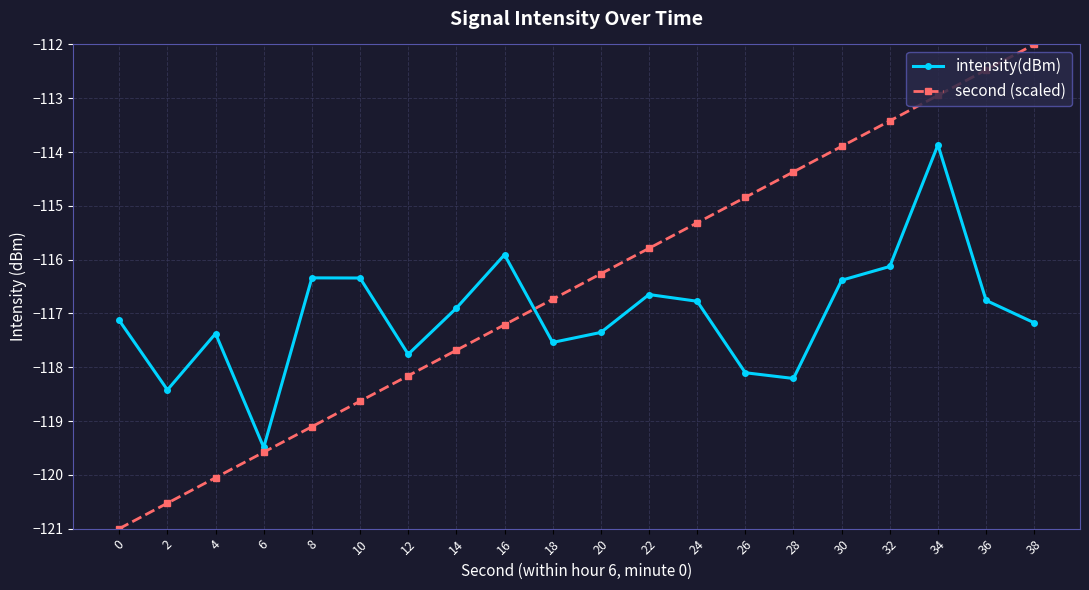

Reading right to left, transcribe all the data shown in this chart.

intensity(dBm): 38=-117.2	36=-116.8	34=-113.9	32=-116.1	30=-116.4	28=-118.2	26=-118.1	24=-116.8	22=-116.6	20=-117.4	18=-117.5	16=-115.9	14=-116.9	12=-117.8	10=-116.3	8=-116.3	6=-119.5	4=-117.4	2=-118.4	0=-117.1
second (scaled): 38=-112.0	36=-112.5	34=-112.9	32=-113.4	30=-113.9	28=-114.4	26=-114.8	24=-115.3	22=-115.8	20=-116.3	18=-116.7	16=-117.2	14=-117.7	12=-118.2	10=-118.6	8=-119.1	6=-119.6	4=-120.1	2=-120.5	0=-121.0